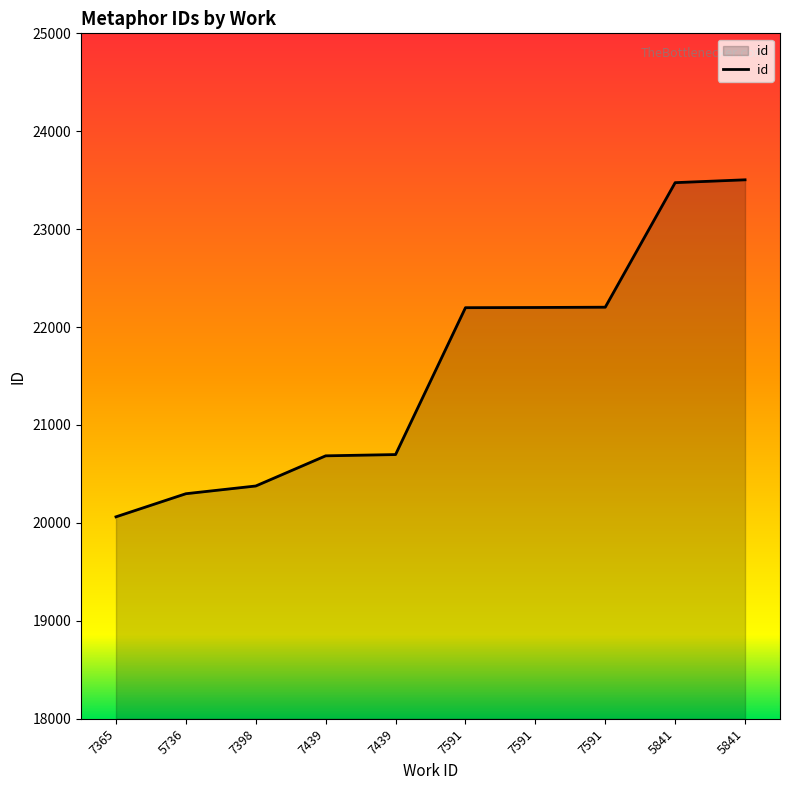

True or false: there are more than 2 points higher than both neighbors.

False